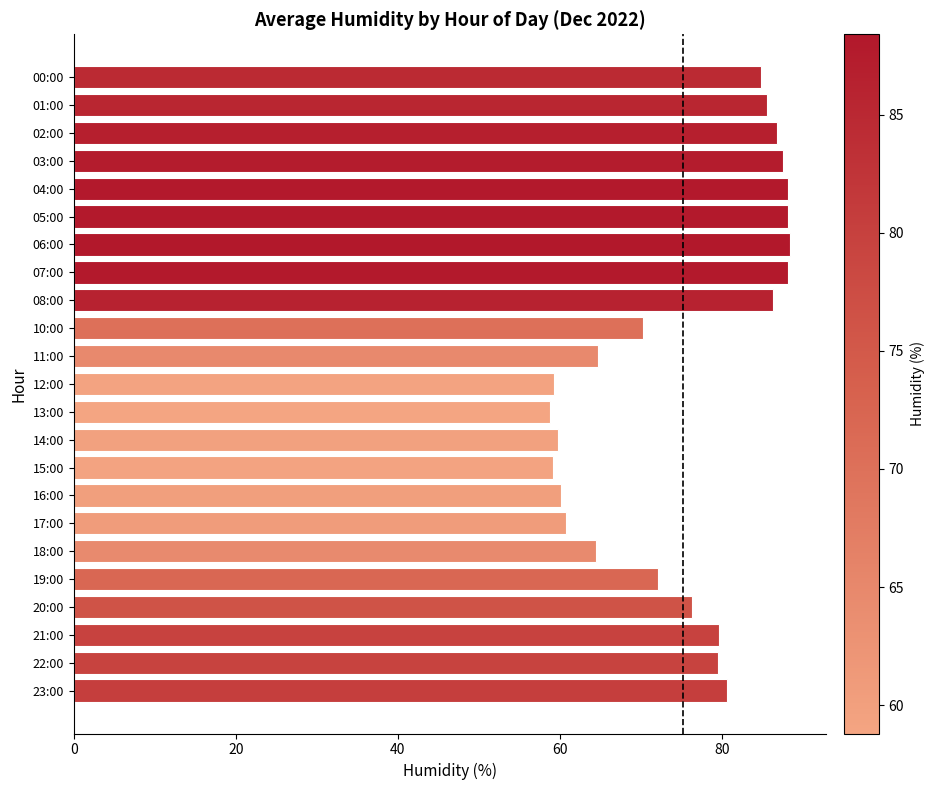

What is the difference between the maximum and minimum values?

29.6